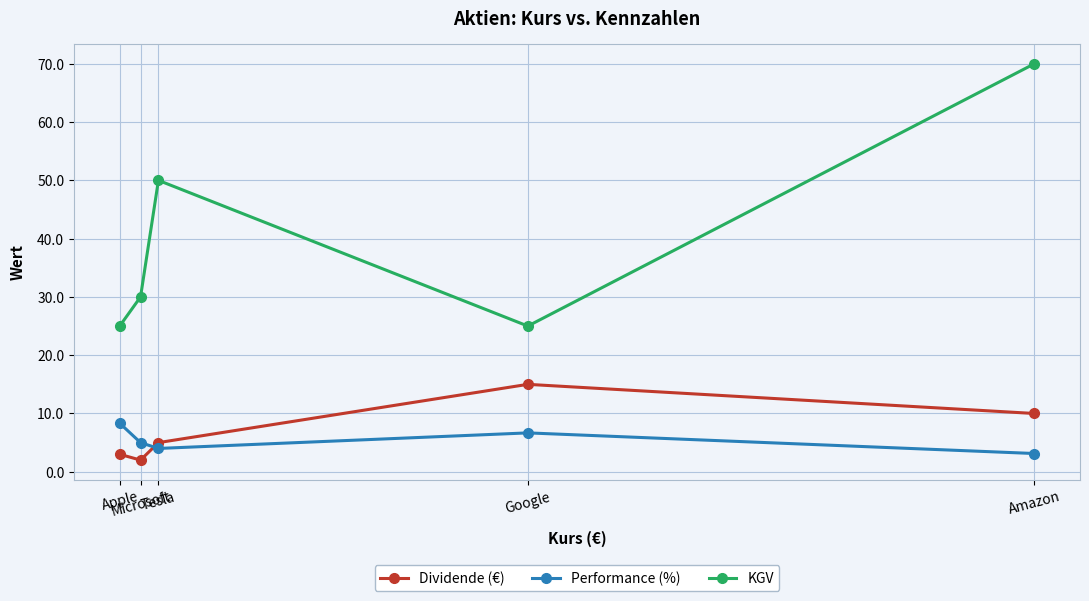

Is the value of Performance (%) at Google greater than the value of KGV at Microsoft?

No